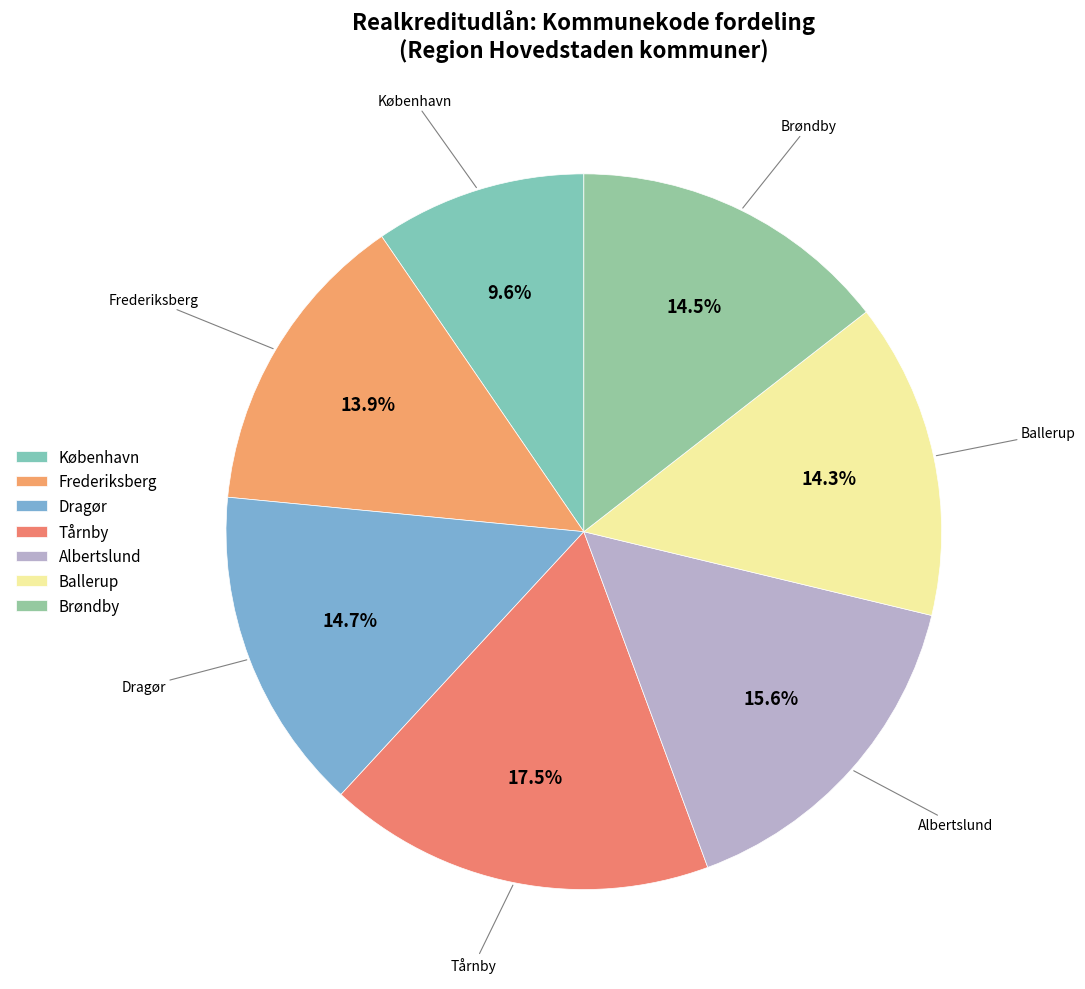

Is there a majority slice in this chart?

No